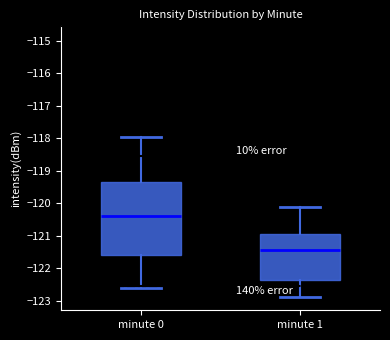

Reading left to right, transcribe this box plot: for each box, give where its median line is, the range the box spans, and where its two whiskers end, as read against the y-axis. The values are not printed on the chart, so give them approximately, as read against the axis.

minute 0: median -120.4, box -121.6 to -119.3, whiskers -122.6 to -118.0
minute 1: median -121.4, box -122.4 to -120.9, whiskers -122.9 to -120.1